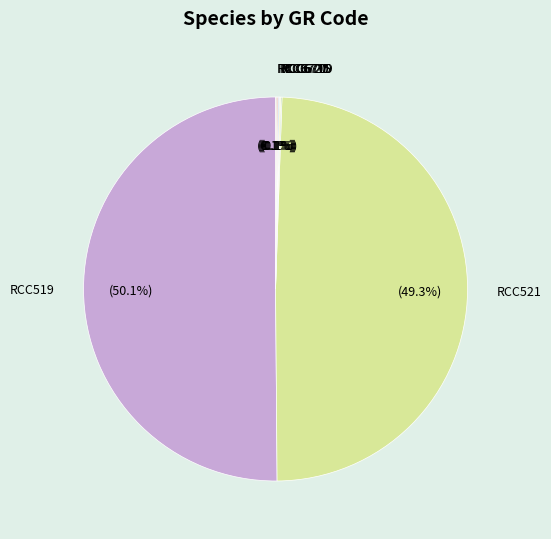

What is the largest slice in the pie chart?

RCC519